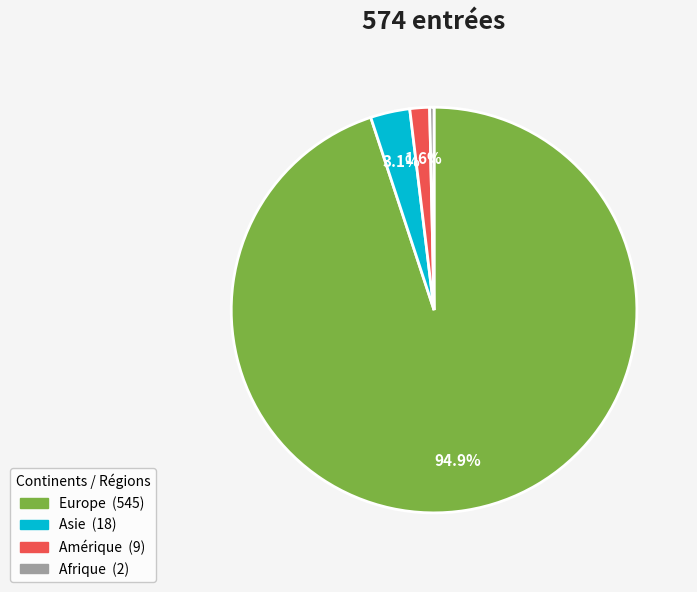

Does any single category account for the majority?

Yes